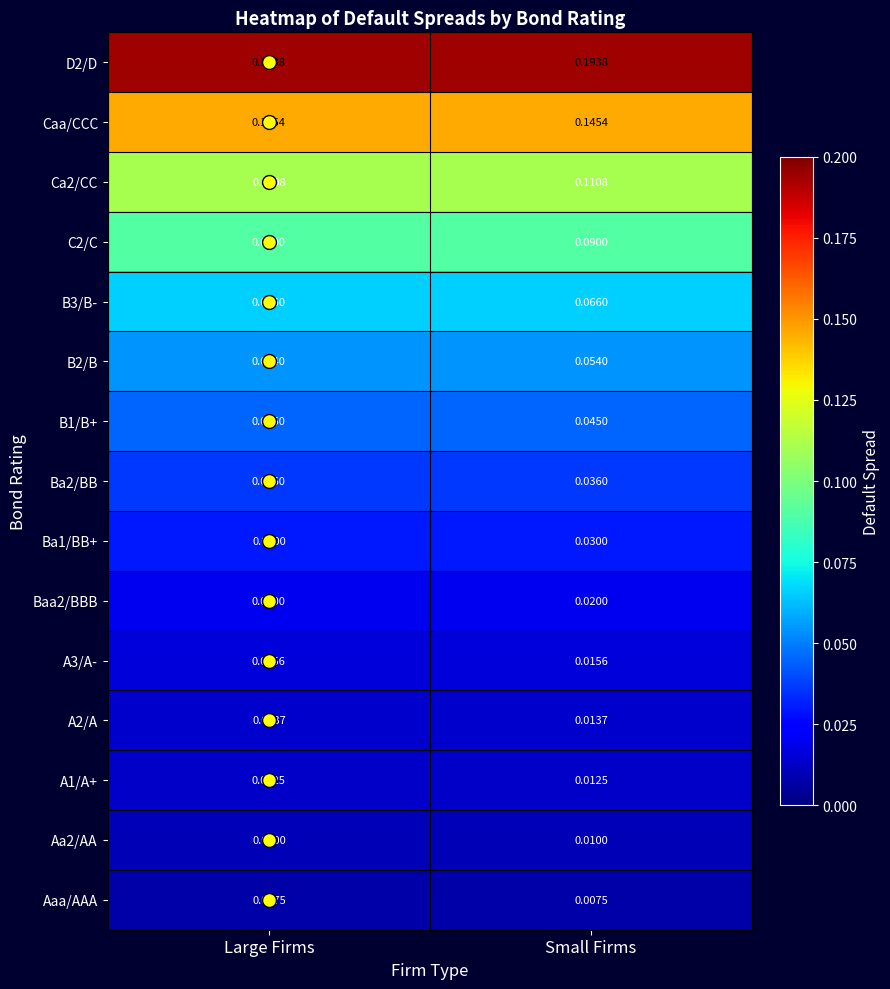

Is the value of A1/A+ at Small Firms greater than the value of A2/A at Large Firms?

No